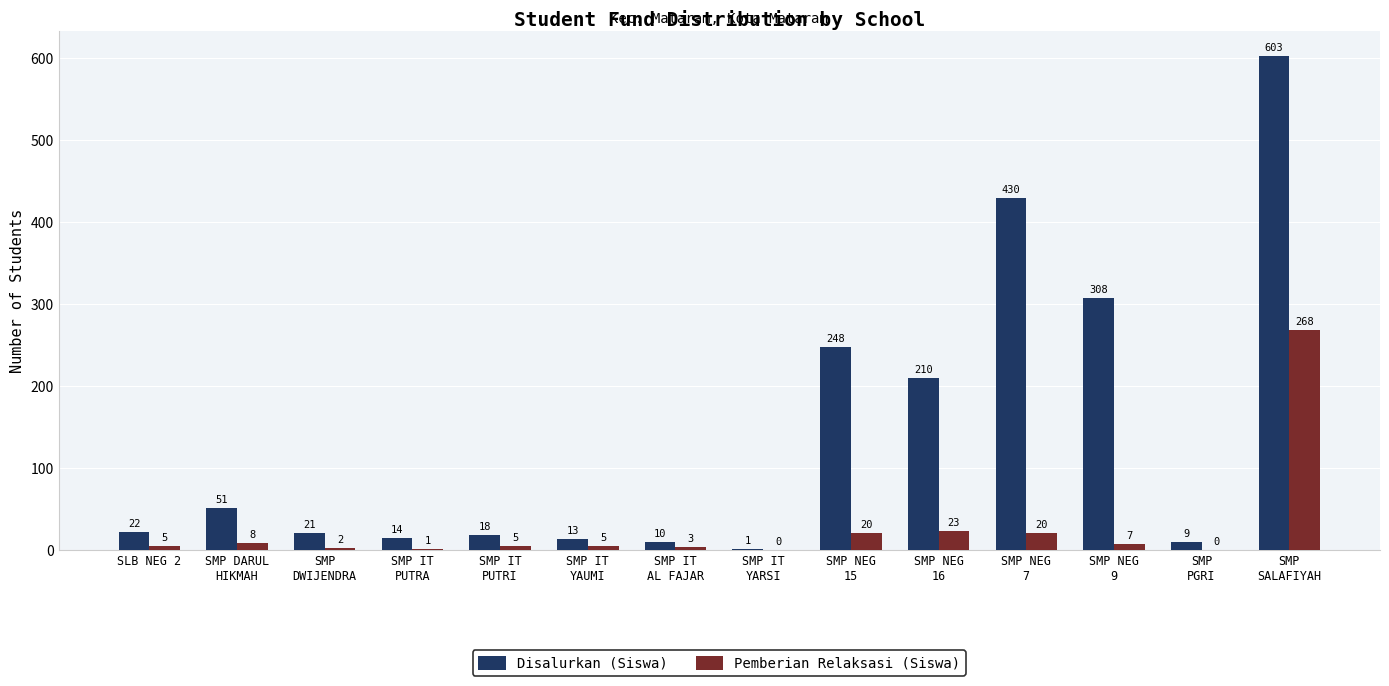

What is the sum of all Disalurkan (Siswa) values?

1958